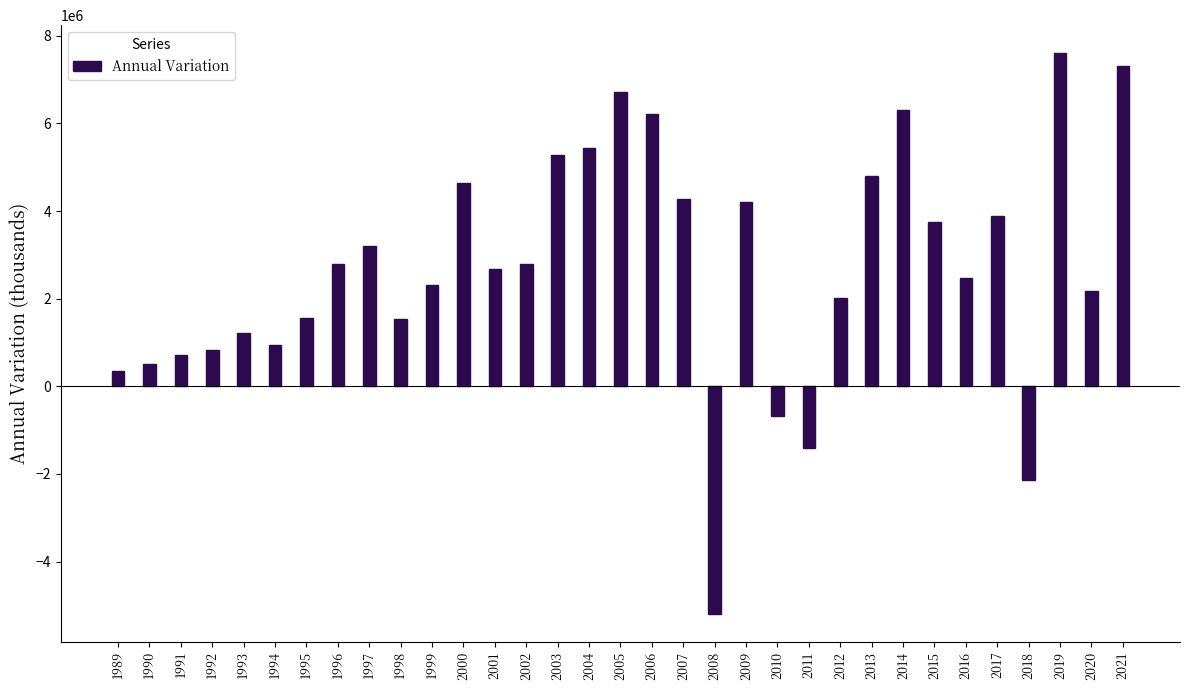

What is the value of the 9th bar from the left?

3200726